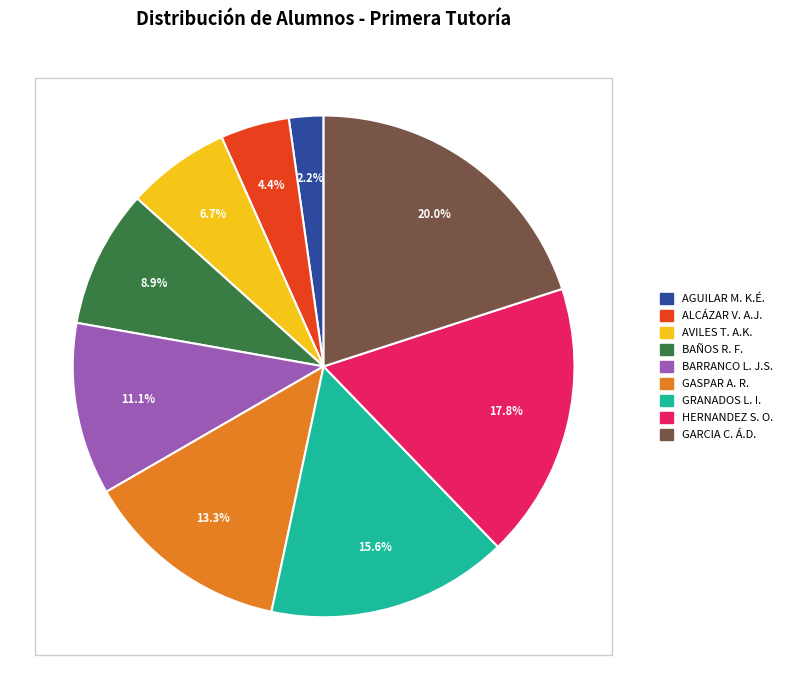

Is there any slice that represents more than half of the pie?

No